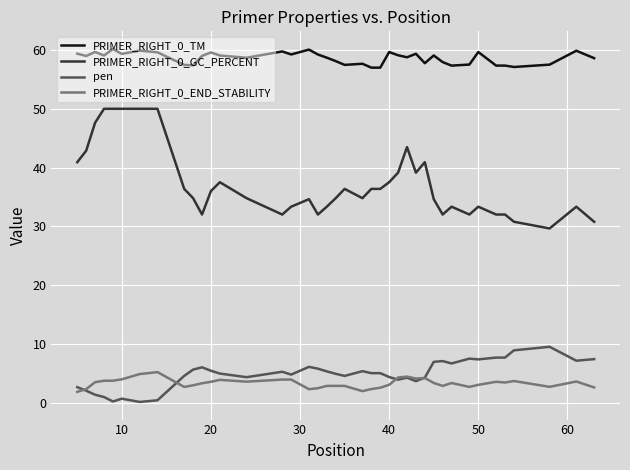

Which series has the largest range (max minus min)?

PRIMER_RIGHT_0_GC_PERCENT